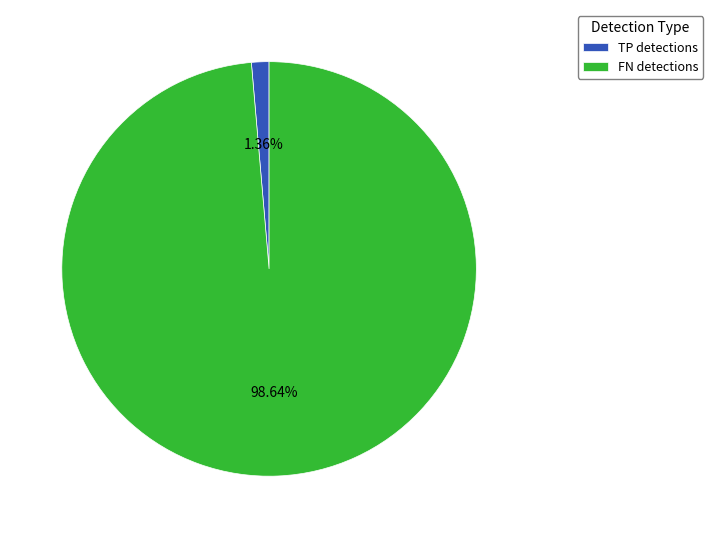

How many slices are in this pie chart?

2